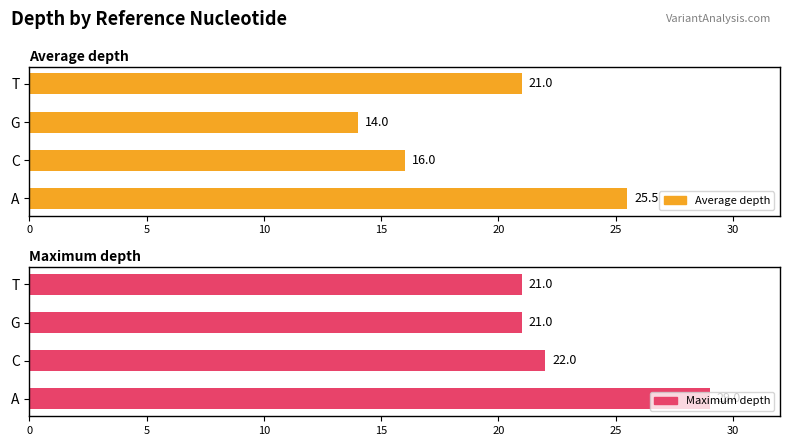

Does the chart contain any negative values?

No